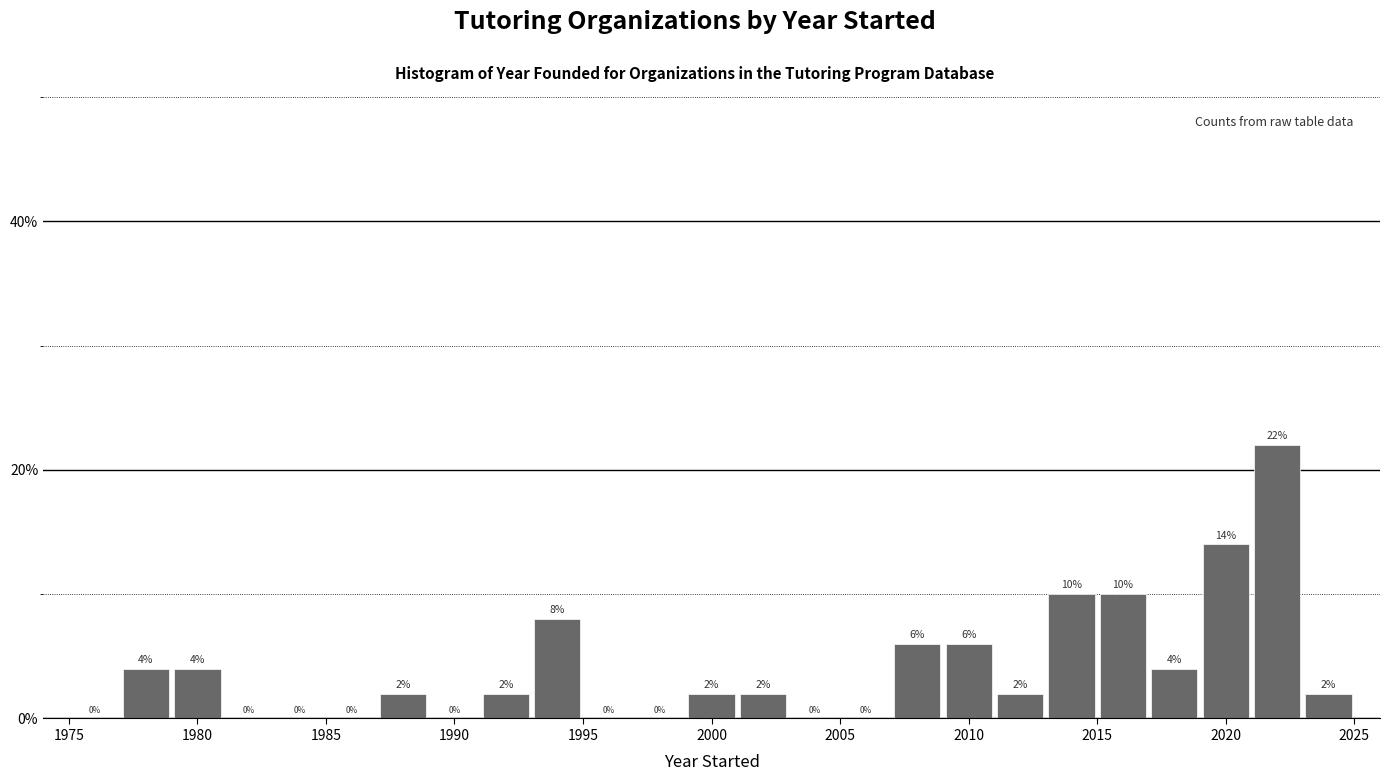

Reading left to right, list every bar in this chart as the range it spans on the x-axis followed by its height.

1975 to 1977: 0
1977 to 1979: 4
1979 to 1981: 4
1981 to 1983: 0
1983 to 1985: 0
1985 to 1987: 0
1987 to 1989: 2
1989 to 1991: 0
1991 to 1993: 2
1993 to 1995: 8
1995 to 1997: 0
1997 to 1999: 0
1999 to 2001: 2
2001 to 2003: 2
2003 to 2005: 0
2005 to 2007: 0
2007 to 2009: 6
2009 to 2011: 6
2011 to 2013: 2
2013 to 2015: 10
2015 to 2017: 10
2017 to 2019: 4
2019 to 2021: 14
2021 to 2023: 22
2023 to 2025: 2